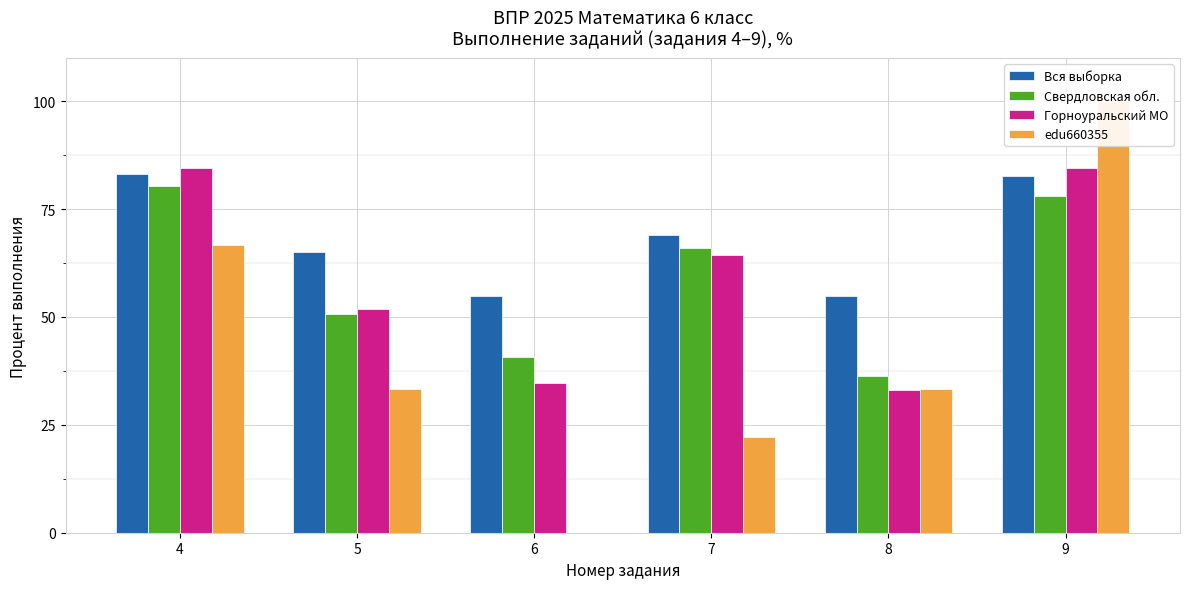

How many values in the Горноуральский МО series exceed 64?

3